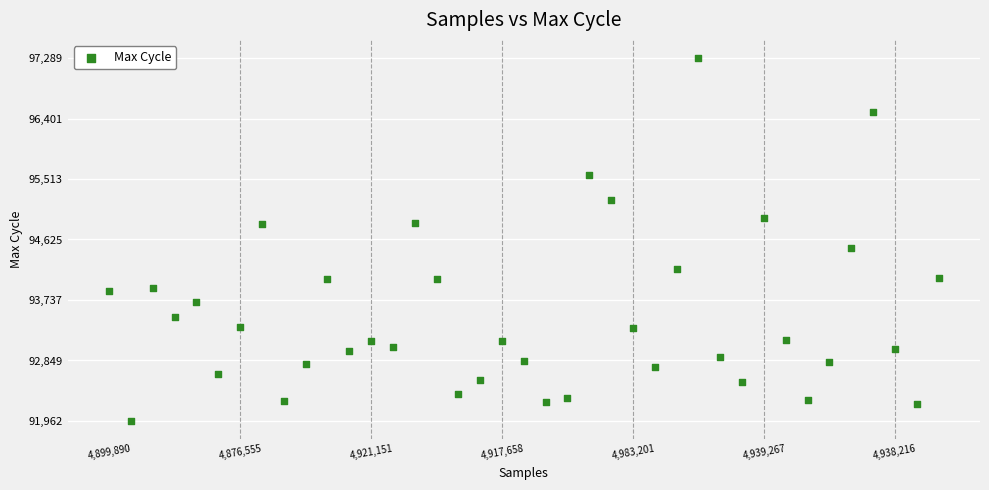

What Y value in the scatter plot is closest to 94625?

94505